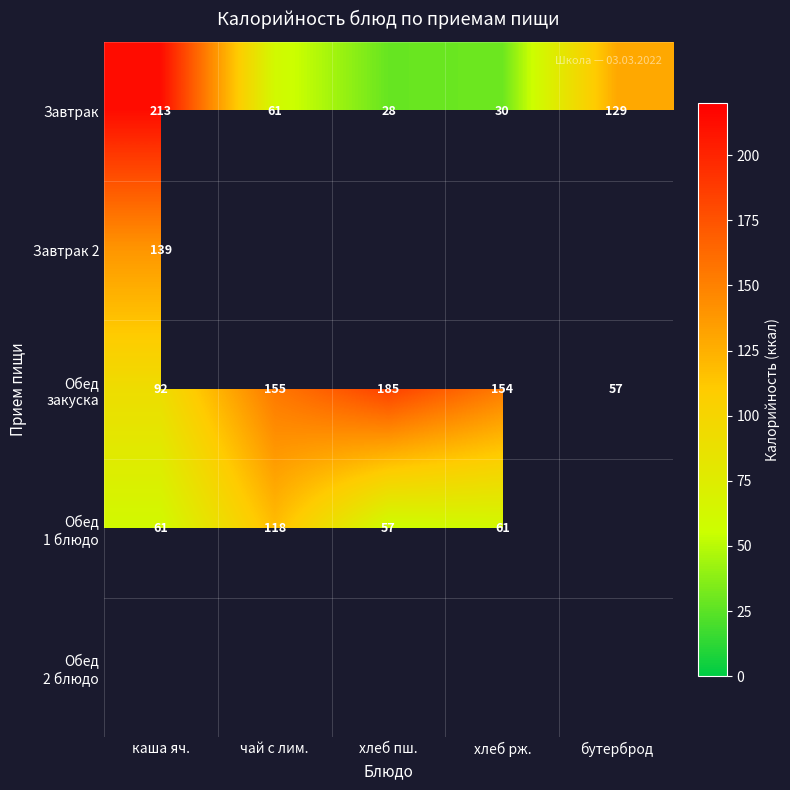

Read the Завтрак value at бутерброд.

129